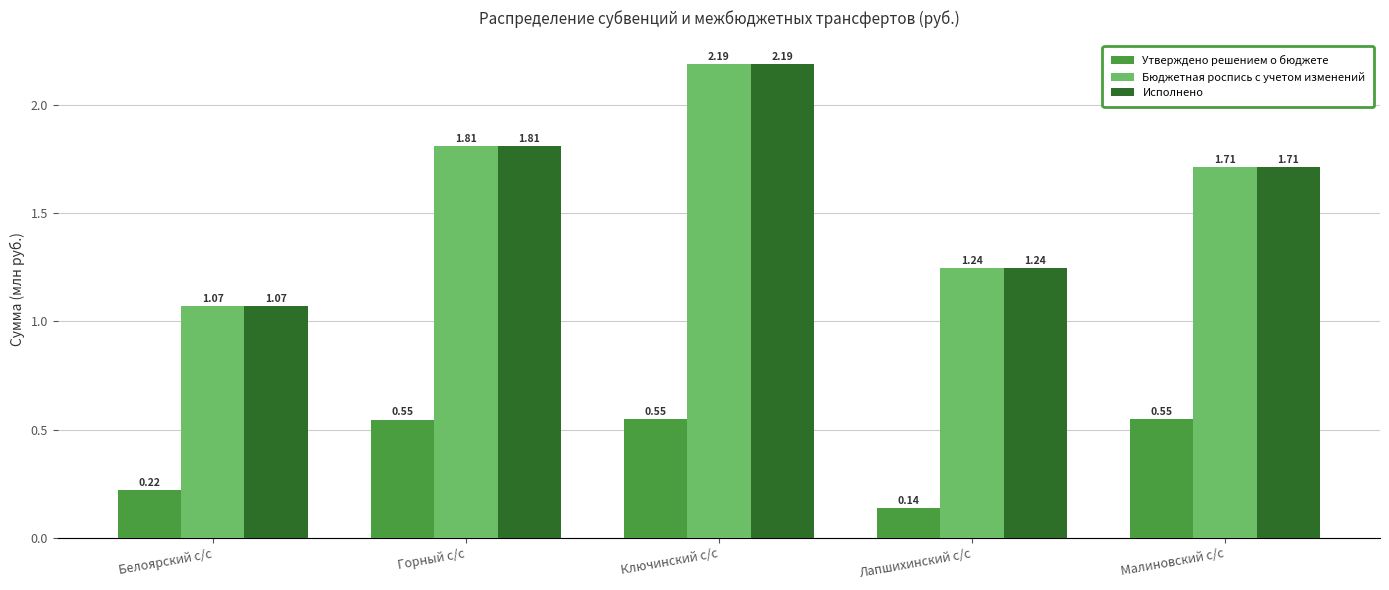

At which label does Бюджетная роспись с учетом изменений reach its minimum?

Белоярский с/с